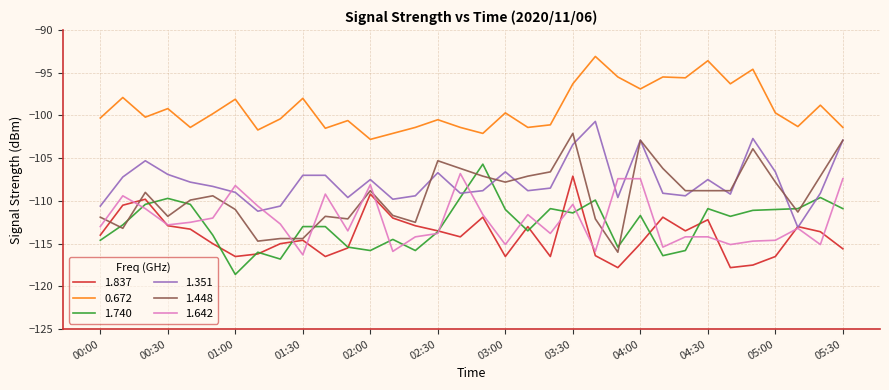

True or false: 1.740 and 0.672 intersect in this chart.

False